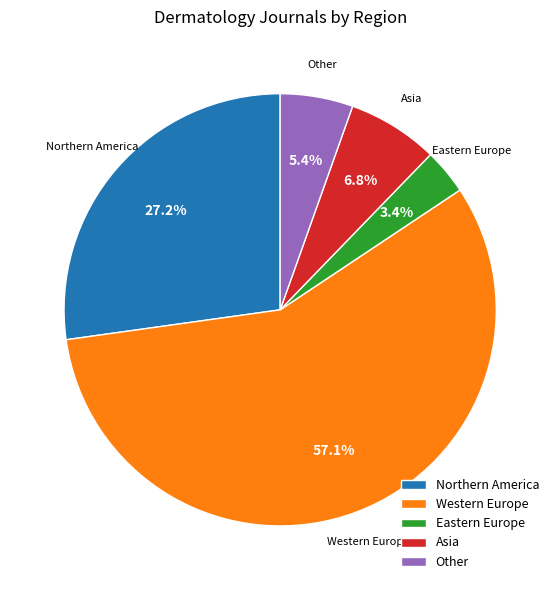

Between Other and Northern America, which is larger?

Northern America